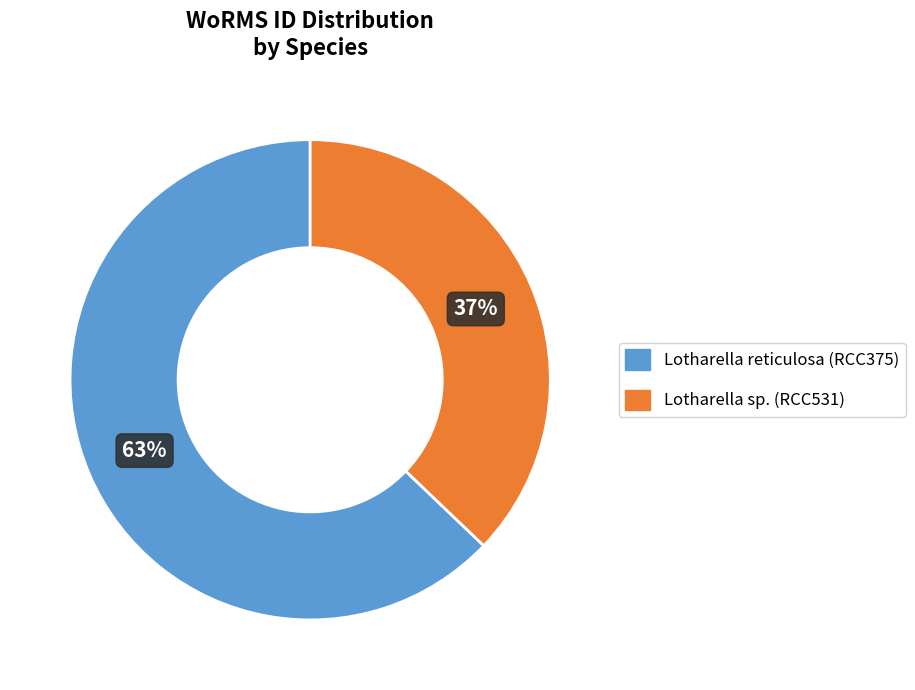

Between Lotharella reticulosa (RCC375) and Lotharella sp. (RCC531), which is larger?

Lotharella reticulosa (RCC375)